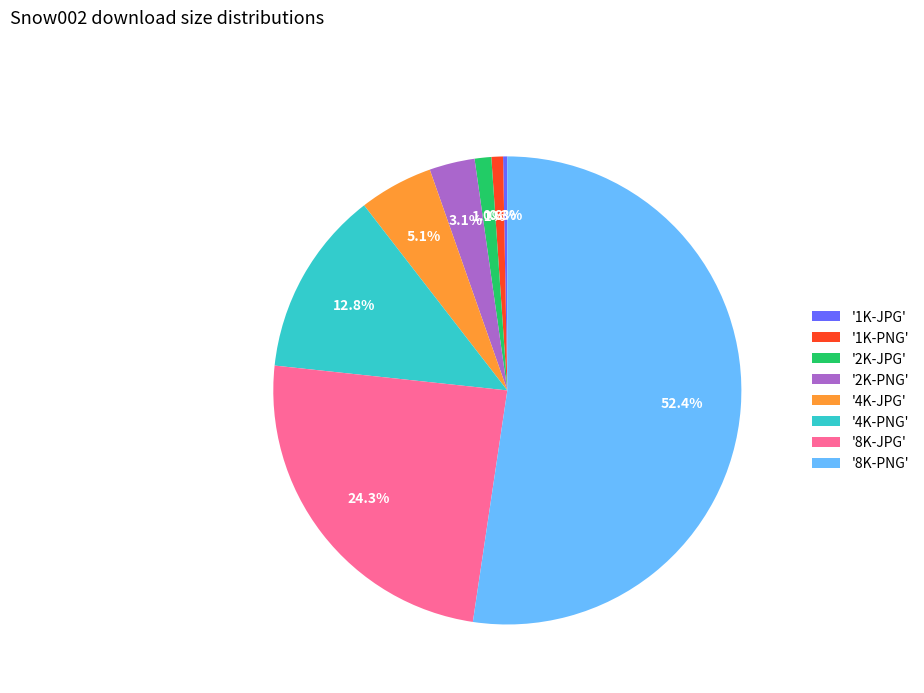

Is '2K-JPG' the majority of the pie?

No